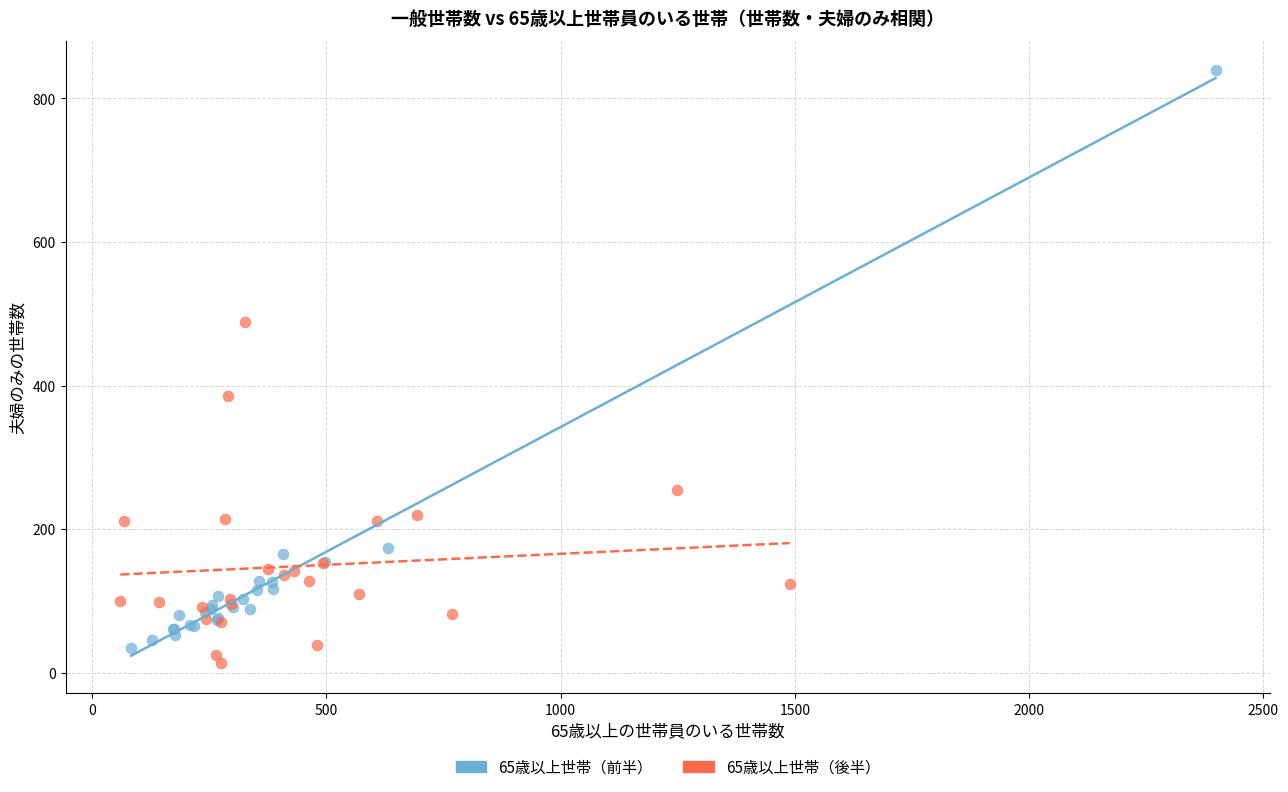

Which series has the widest spread of Y values?

65歳以上世帯（前半）